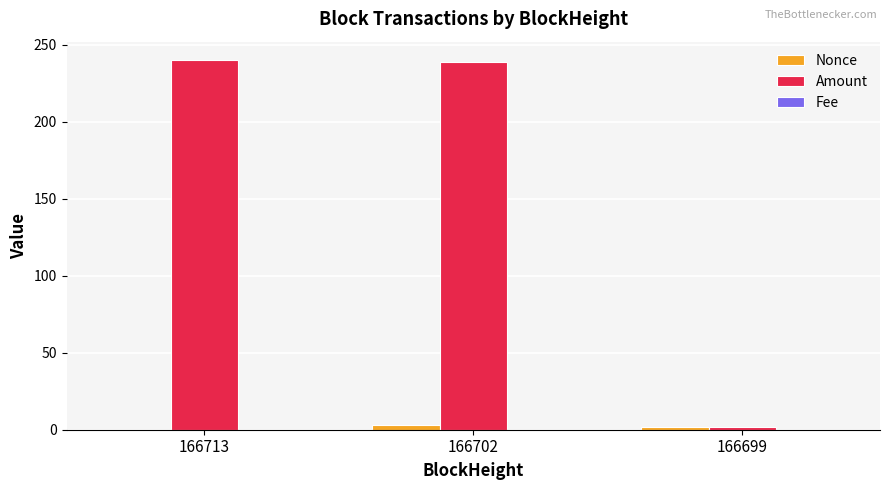

What is the spread (max minus min) of values at 166702?

239.1